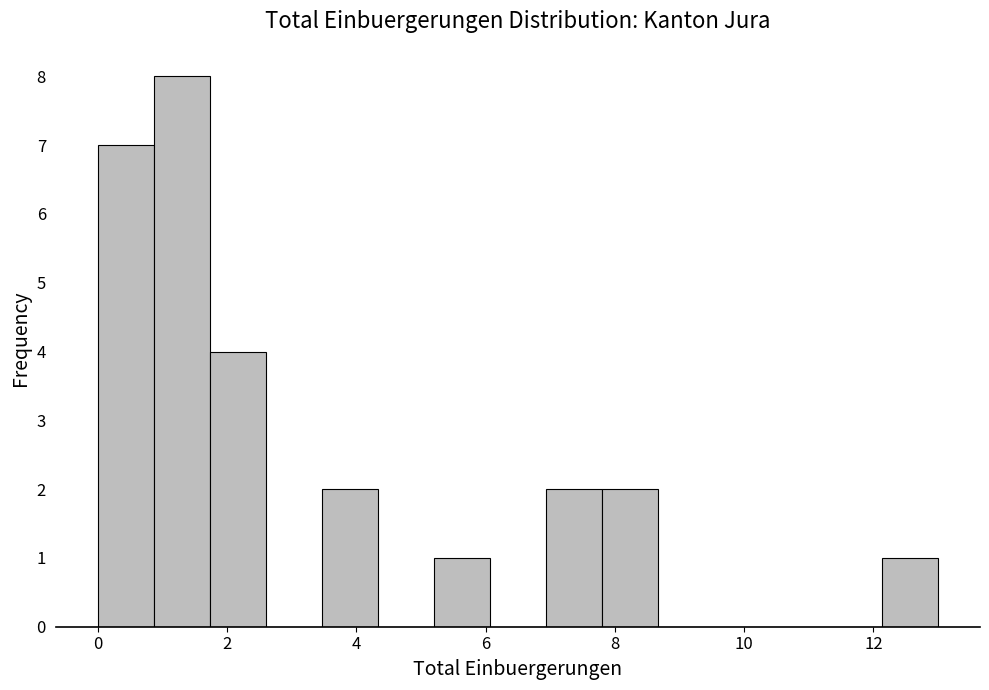

Reading left to right, list every bar in this chart as the range it spans on the x-axis followed by its height. Neither the bar edges nor the heights are printed on the chart, so give them approximately, as read against the axes.

0.0 to 0.8: 7
0.8 to 1.8: 8
1.8 to 2.6: 4
2.6 to 3.4: 0
3.4 to 4.4: 2
4.4 to 5.2: 0
5.2 to 6.0: 1
6.0 to 7.0: 0
7.0 to 7.8: 2
7.8 to 8.6: 2
8.6 to 9.6: 0
9.6 to 10.4: 0
10.4 to 11.2: 0
11.2 to 12.2: 0
12.2 to 13.0: 1